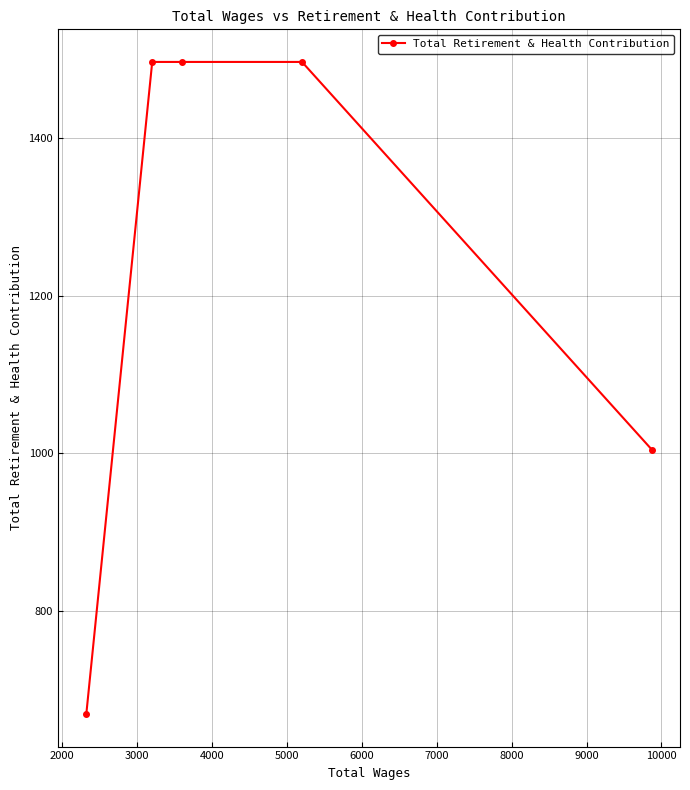

What is the greatest value displayed?

1496